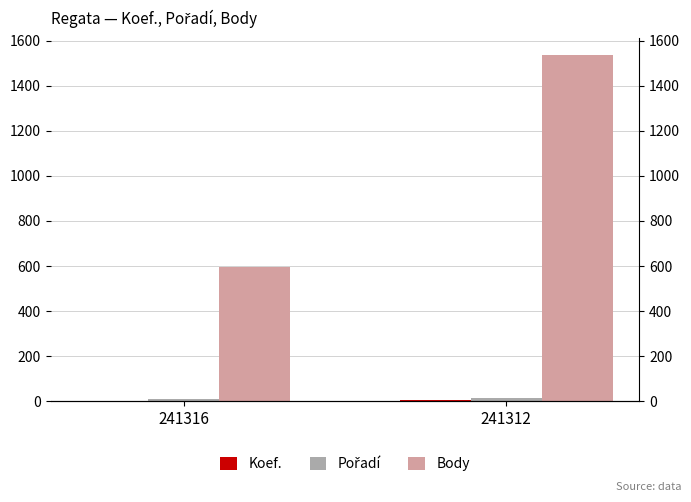

What is the average value of the Pořadí series?

14